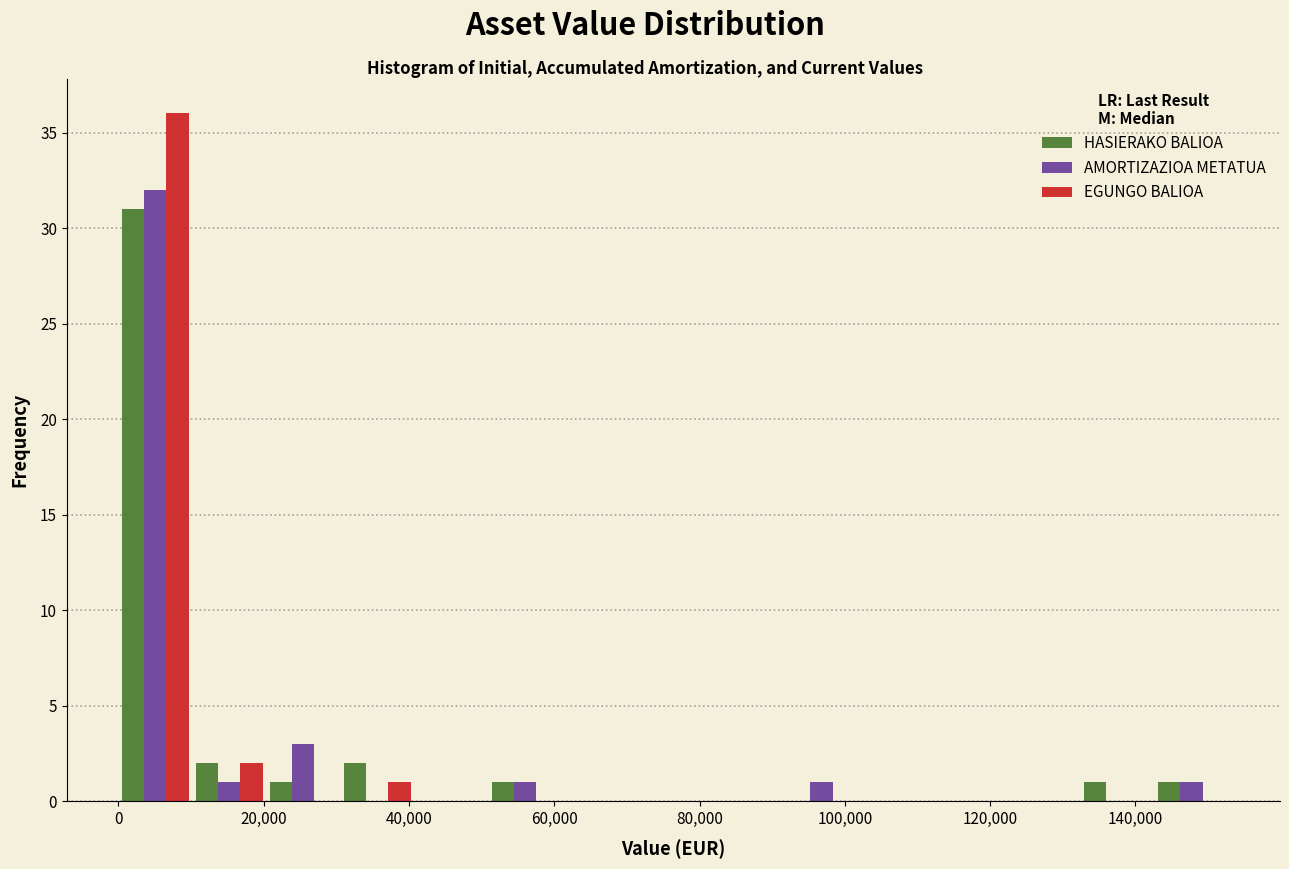

In the AMORTIZAZIOA METATUA series, which range on the x-axis has the tallest bar?

0 to 10000